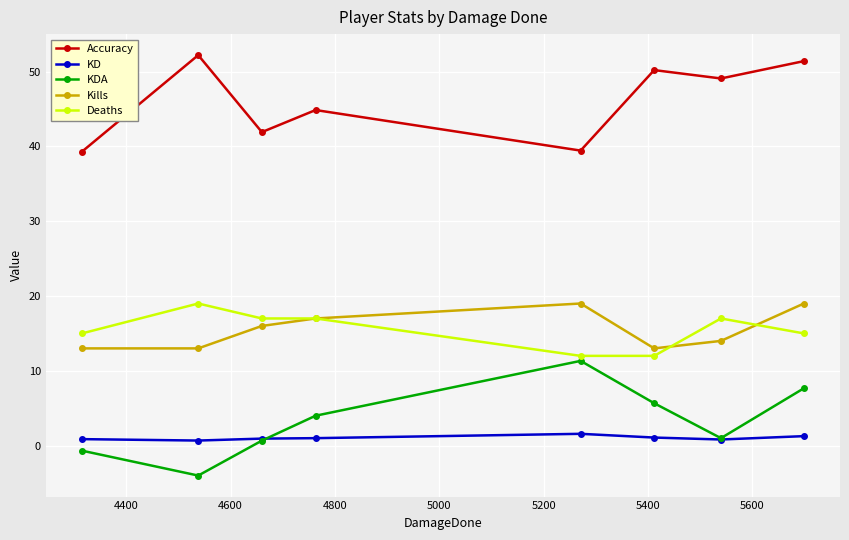

How many lines are shown in the chart?

5